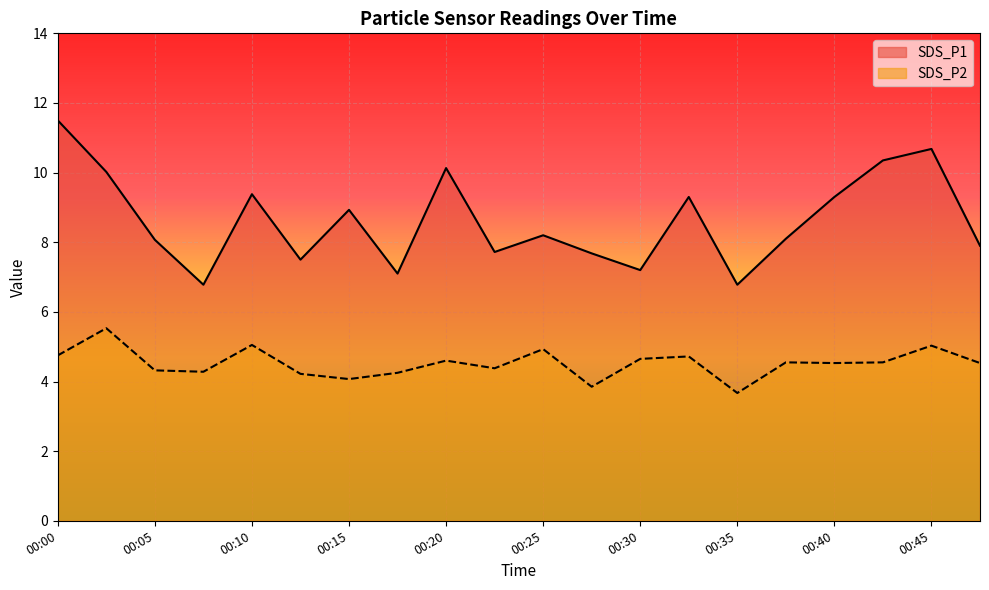

What is the total value across all series at 00:43?

14.9